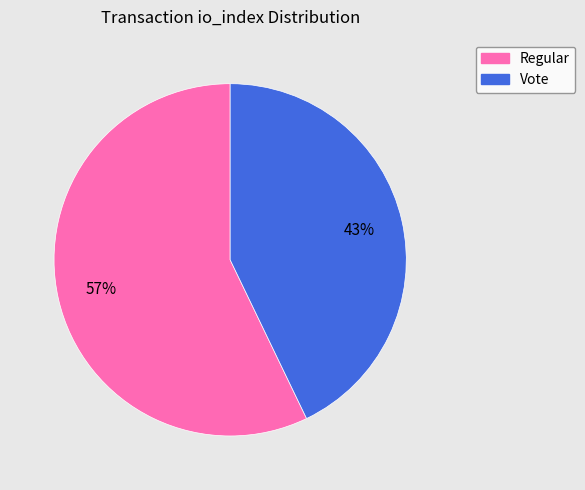

How many slices are in this pie chart?

2